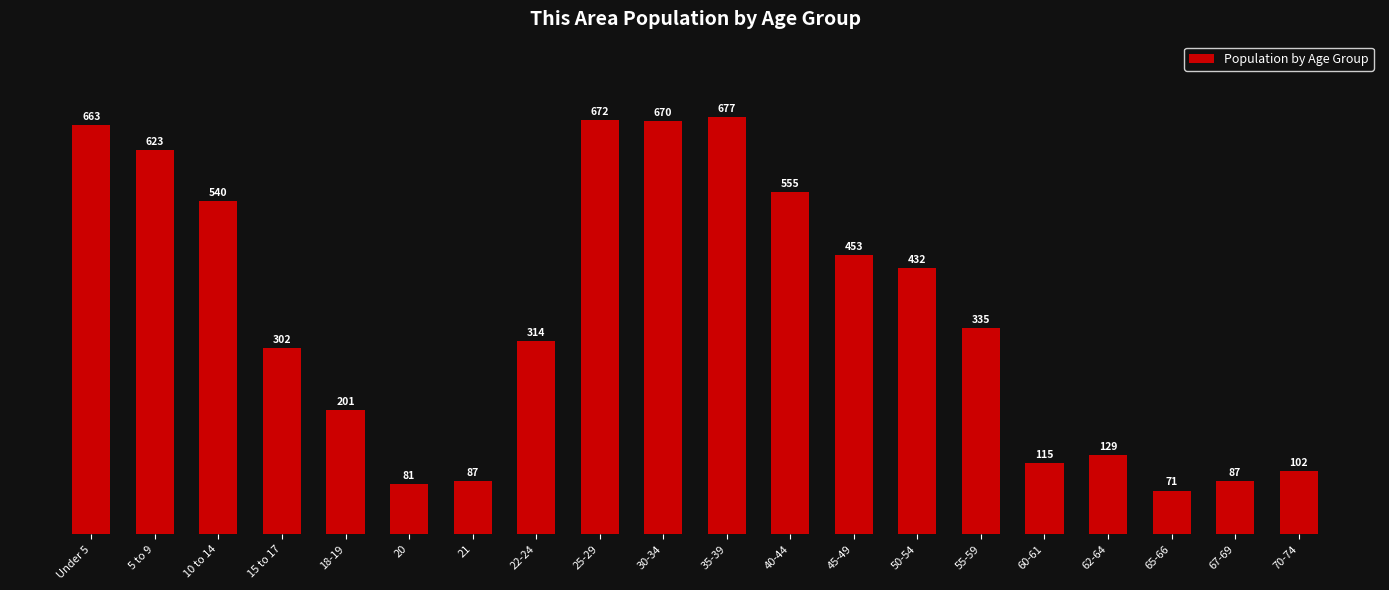

Is it true that the value at 10 to 14 is 942?

False